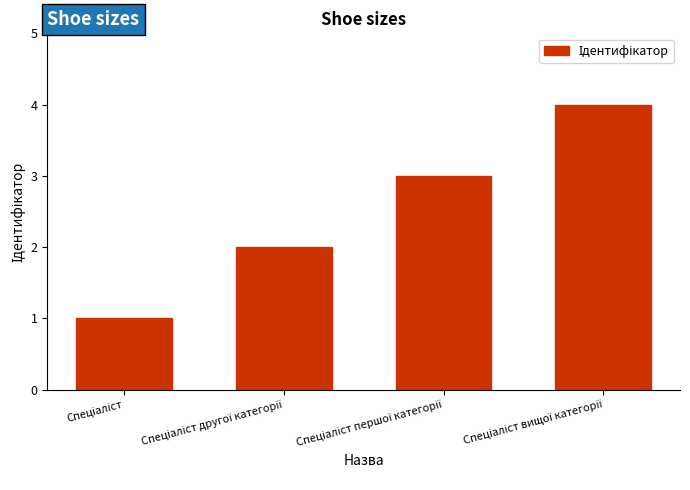

What is the maximum value shown in the chart?

4